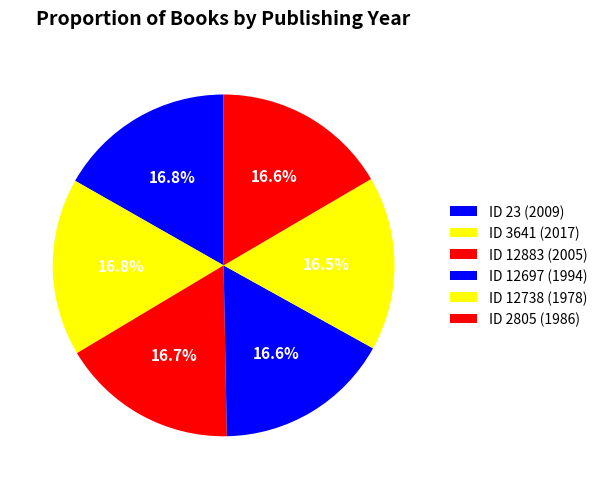

Count the number of slices in the pie.

6